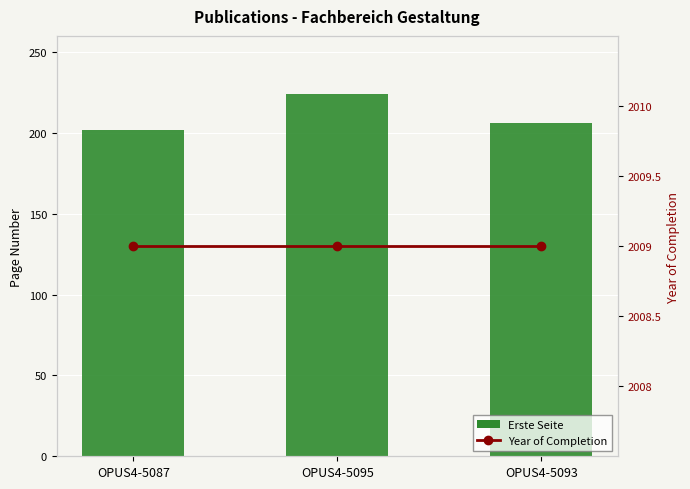

Reading right to left, list all the values displayed in this chart.

Erste Seite: 206	224	202
Year of Completion: 2009	2009	2009